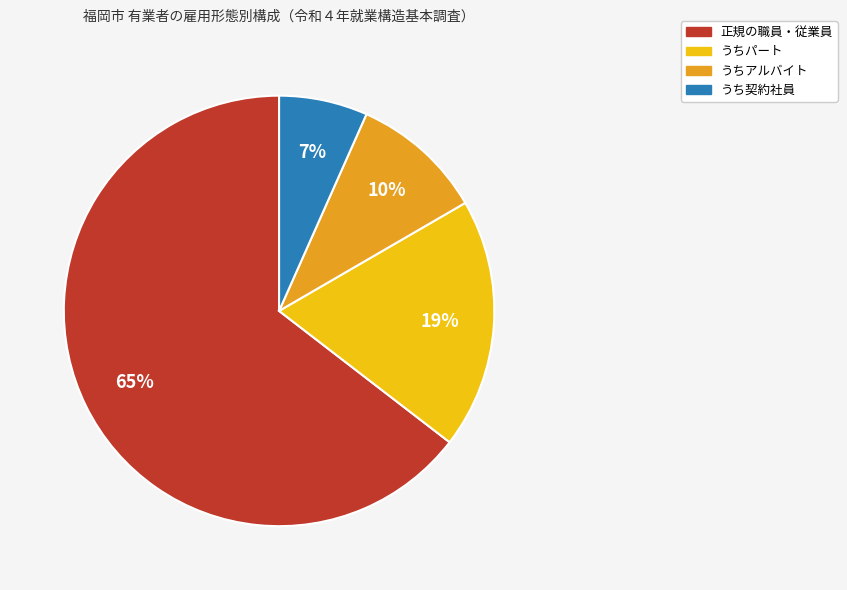

To the nearest percent, what is the average slice percentage?

25%